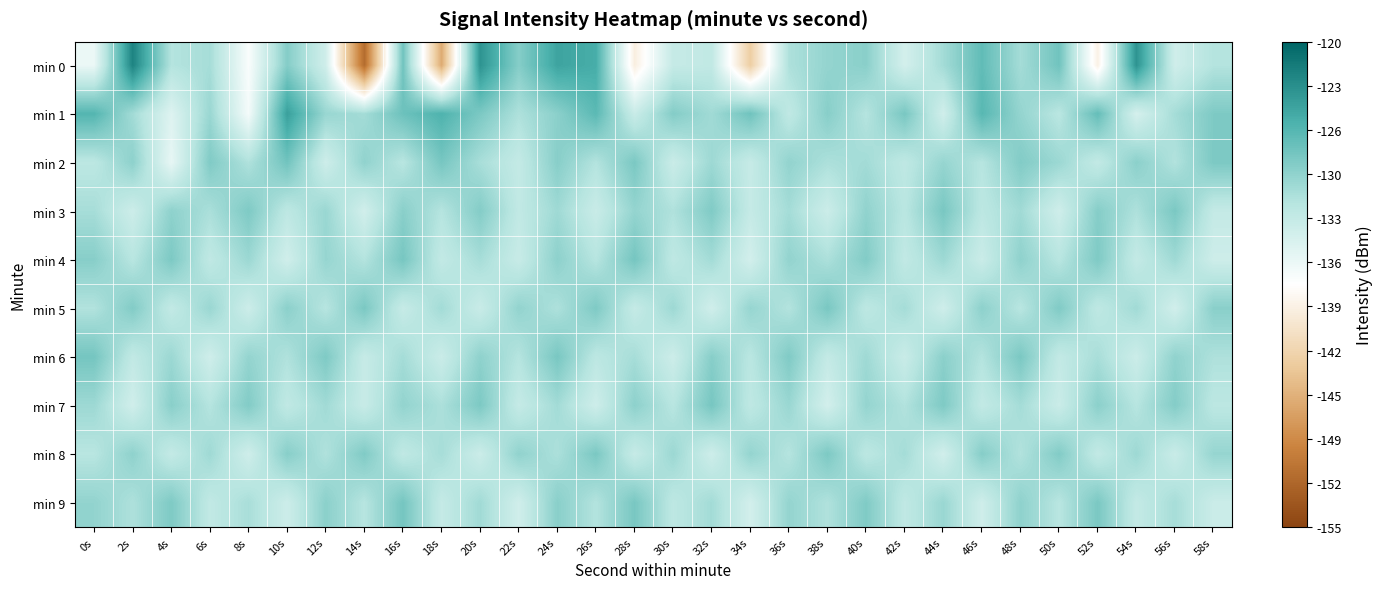

Reading left to right, what are all the values shown in this chart?

min 0: 0s=-135.9	2s=-122.4	4s=-131.5	6s=-130.8	8s=-137.0	10s=-128.9	12s=-133.7	14s=-151.3	16s=-127.8	18s=-146.0	20s=-123.5	22s=-129.0	24s=-124.8	26s=-125.5	28s=-139.3	30s=-132.8	32s=-132.5	34s=-143.0	36s=-131.2	38s=-129.8	40s=-129.2	42s=-134.0	44s=-130.6	46s=-127.0	48s=-130.7	50s=-127.9	52s=-139.1	54s=-123.6	56s=-133.6	58s=-131.5
min 1: 0s=-126.3	2s=-130.6	4s=-134.8	6s=-130.1	8s=-136.6	10s=-124.5	12s=-130.0	14s=-130.6	16s=-127.6	18s=-126.0	20s=-128.4	22s=-131.2	24s=-129.3	26s=-126.7	28s=-133.1	30s=-128.9	32s=-130.5	34s=-127.8	36s=-132.4	38s=-129.1	40s=-131.6	42s=-128.3	44s=-133.7	46s=-126.5	48s=-129.8	50s=-131.9	52s=-127.2	54s=-134.1	56s=-130.7	58s=-128.6
min 2: 0s=-132.1	2s=-129.4	4s=-135.6	6s=-128.7	8s=-131.3	10s=-127.9	12s=-133.5	14s=-129.6	16s=-131.8	18s=-128.2	20s=-130.9	22s=-132.7	24s=-129.1	26s=-131.5	28s=-128.4	30s=-133.2	32s=-130.3	34s=-132.9	36s=-129.7	38s=-131.1	40s=-130.6	42s=-132.3	44s=-129.9	46s=-131.7	48s=-128.8	50s=-130.2	52s=-132.6	54s=-129.3	56s=-131.4	58s=-128.5
min 3: 0s=-130.8	2s=-133.4	4s=-129.5	6s=-131.0	8s=-128.6	10s=-132.2	12s=-130.1	14s=-133.8	16s=-129.2	18s=-131.6	20s=-128.9	22s=-132.5	24s=-130.4	26s=-133.1	28s=-129.8	30s=-131.3	32s=-128.7	34s=-132.8	36s=-130.7	38s=-133.3	40s=-129.6	42s=-131.9	44s=-128.3	46s=-132.1	48s=-130.5	50s=-133.6	52s=-129.0	54s=-131.2	56s=-128.4	58s=-132.7
min 4: 0s=-129.1	2s=-131.8	4s=-128.5	6s=-132.4	8s=-130.2	10s=-133.7	12s=-129.9	14s=-131.5	16s=-128.2	18s=-132.6	20s=-130.8	22s=-133.0	24s=-129.4	26s=-131.7	28s=-128.1	30s=-132.3	32s=-130.6	34s=-133.9	36s=-129.7	38s=-131.1	40s=-128.8	42s=-132.5	44s=-130.3	46s=-133.2	48s=-129.5	50s=-131.8	52s=-128.6	54s=-132.7	56s=-130.4	58s=-133.5
min 5: 0s=-131.4	2s=-128.8	4s=-132.6	6s=-130.1	8s=-133.4	10s=-129.3	12s=-131.7	14s=-128.4	16s=-132.9	18s=-130.6	20s=-133.1	22s=-129.7	24s=-131.2	26s=-128.6	28s=-132.8	30s=-130.3	32s=-133.7	34s=-129.9	36s=-131.5	38s=-128.3	40s=-132.2	42s=-130.7	44s=-133.6	46s=-129.4	48s=-131.8	50s=-128.7	52s=-132.3	54s=-130.5	56s=-133.8	58s=-129.2
min 6: 0s=-128.1	2s=-132.5	4s=-130.2	6s=-133.6	8s=-129.8	10s=-131.3	12s=-128.6	14s=-132.9	16s=-130.7	18s=-133.2	20s=-129.5	22s=-131.6	24s=-128.3	26s=-132.1	28s=-130.8	30s=-133.4	32s=-129.1	34s=-131.9	36s=-128.7	38s=-132.7	40s=-130.4	42s=-133.1	44s=-129.3	46s=-131.5	48s=-128.4	50s=-132.6	52s=-130.9	54s=-133.3	56s=-129.6	58s=-131.2
min 7: 0s=-130.3	2s=-133.7	4s=-129.2	6s=-131.6	8s=-128.8	10s=-132.4	12s=-130.5	14s=-133.0	16s=-129.7	18s=-131.1	20s=-128.5	22s=-132.8	24s=-130.6	26s=-133.5	28s=-129.4	30s=-131.8	32s=-128.2	34s=-132.3	36s=-130.1	38s=-133.9	40s=-129.8	42s=-131.4	44s=-128.6	46s=-132.6	48s=-130.7	50s=-133.2	52s=-129.3	54s=-131.7	56s=-128.9	58s=-132.1
min 8: 0s=-131.8	2s=-129.5	4s=-132.7	6s=-130.4	8s=-133.6	10s=-129.1	12s=-131.3	14s=-128.7	16s=-132.4	18s=-130.8	20s=-133.3	22s=-129.6	24s=-131.1	26s=-128.4	28s=-132.9	30s=-130.2	32s=-133.5	34s=-129.8	36s=-131.6	38s=-128.5	40s=-132.1	42s=-130.7	44s=-133.8	46s=-129.0	48s=-131.4	50s=-128.8	52s=-132.6	54s=-130.3	56s=-133.1	58s=-129.9
min 9: 0s=-129.7	2s=-131.2	4s=-128.6	6s=-132.5	8s=-130.9	10s=-133.4	12s=-129.3	14s=-131.7	16s=-128.1	18s=-132.8	20s=-130.5	22s=-133.7	24s=-129.2	26s=-131.5	28s=-128.3	30s=-132.2	32s=-130.6	34s=-133.9	36s=-129.8	38s=-131.3	40s=-128.7	42s=-132.4	44s=-130.1	46s=-133.6	48s=-129.5	50s=-131.8	52s=-128.4	54s=-132.7	56s=-130.8	58s=-133.2